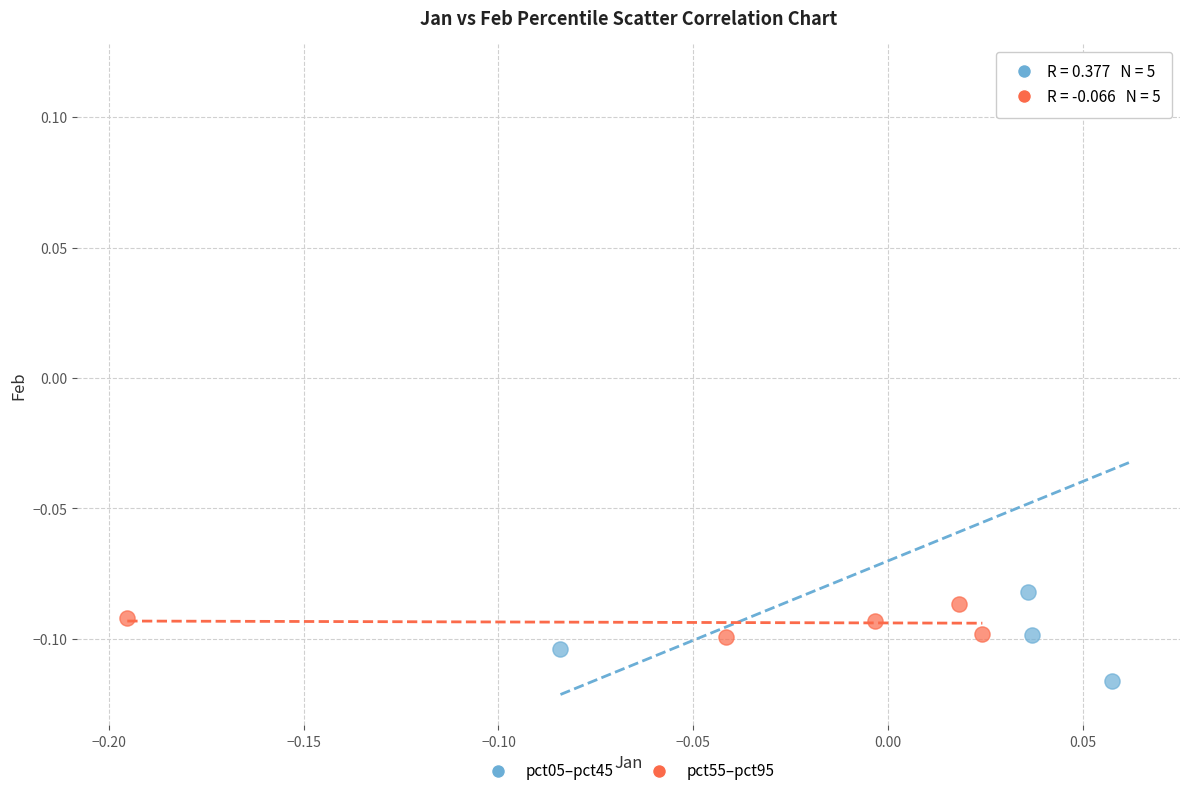

Which series has the widest spread of Y values?

pct05–pct45